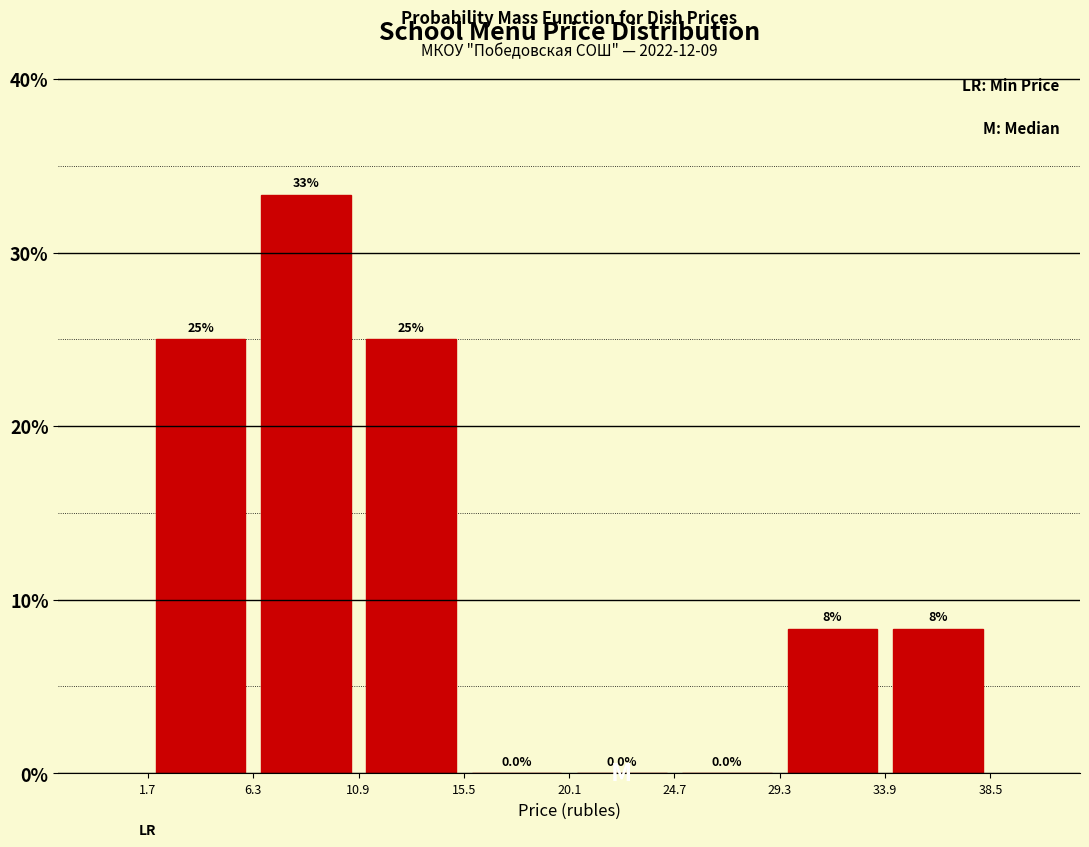

Which range on the x-axis has the tallest bar?

6.3 to 10.9